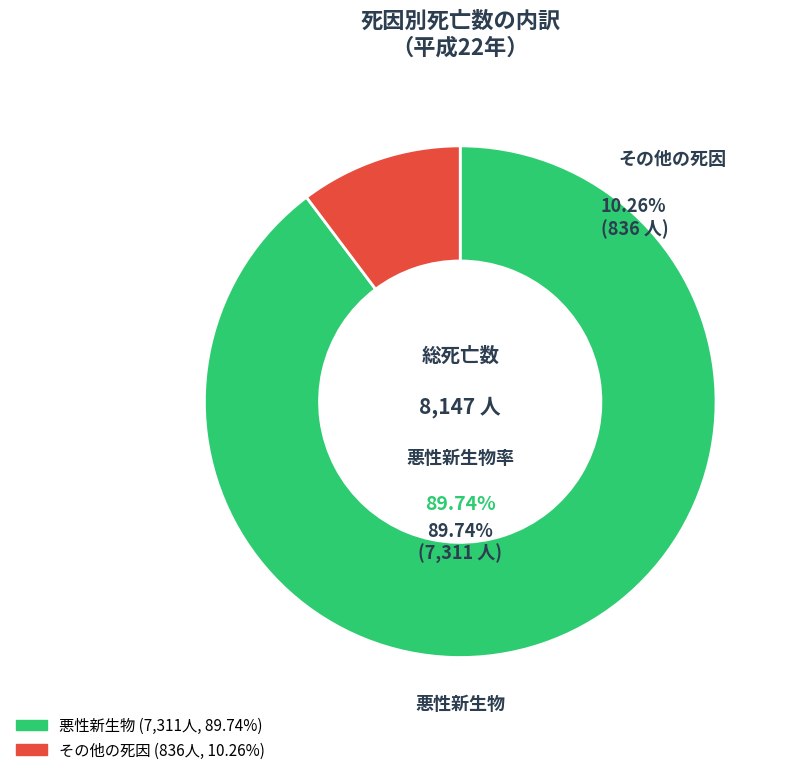

Does any single category account for the majority?

Yes